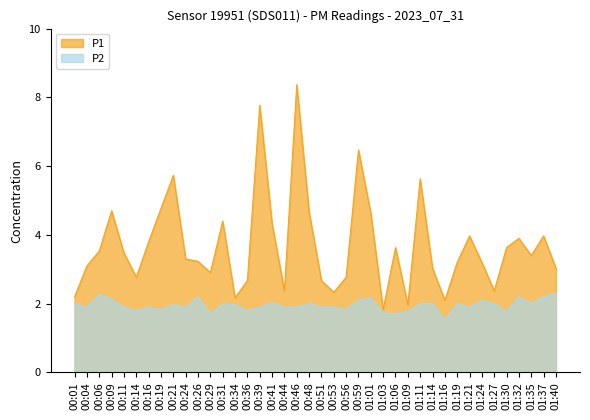

List the labels in order of P2 value, smallest first.

01:16, 00:29, 01:06, 01:03, 01:09, 01:30, 00:14, 00:36, 00:19, 00:56, 00:04, 00:11, 00:16, 00:24, 00:39, 00:44, 00:46, 00:51, 00:53, 01:21, 00:21, 00:34, 00:01, 00:31, 00:48, 01:11, 01:14, 01:19, 01:27, 01:35, 00:41, 00:59, 01:24, 00:09, 01:01, 00:26, 01:32, 01:37, 00:06, 01:40